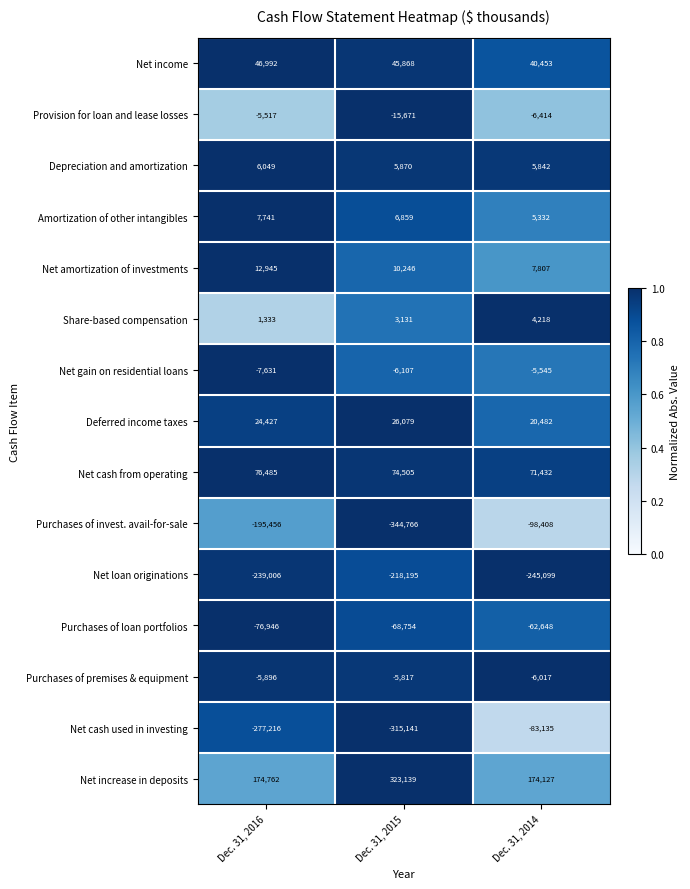

What is the difference between the Net loan originations values at Dec. 31, 2014 and Dec. 31, 2015?

26904